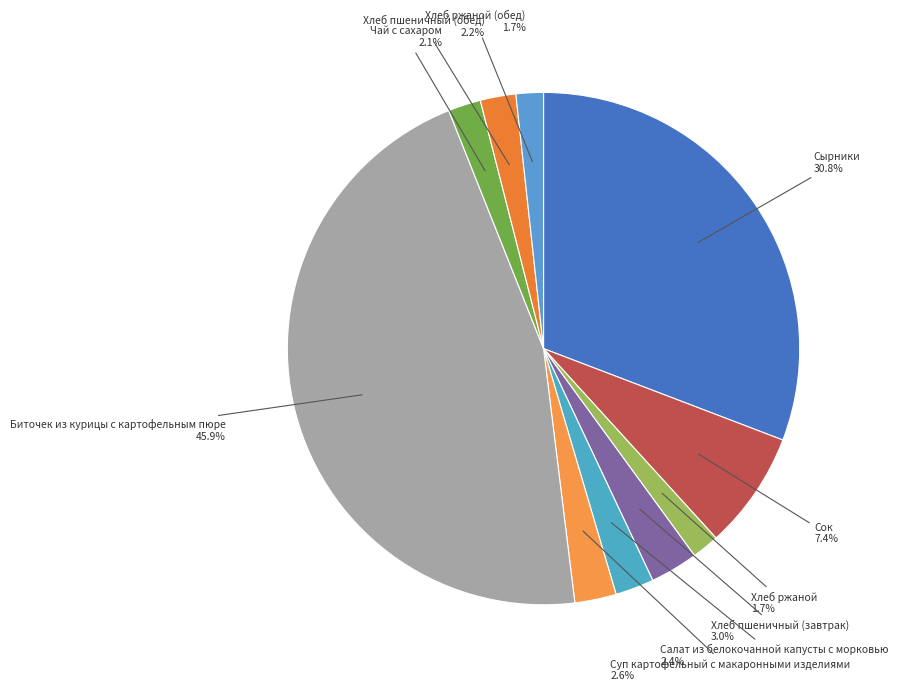

Which has a higher value, Сок or Хлеб пшеничный (завтрак)?

Сок